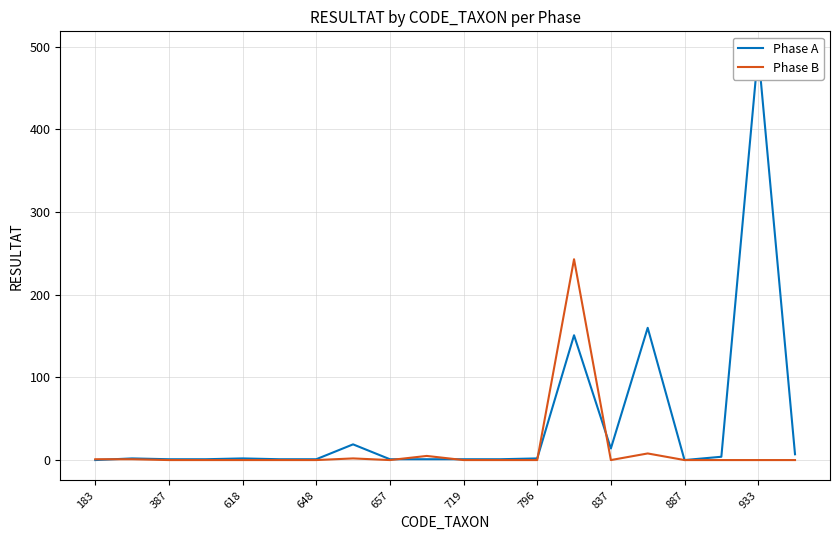

Is it true that Phase B equals 138 at 657?

False